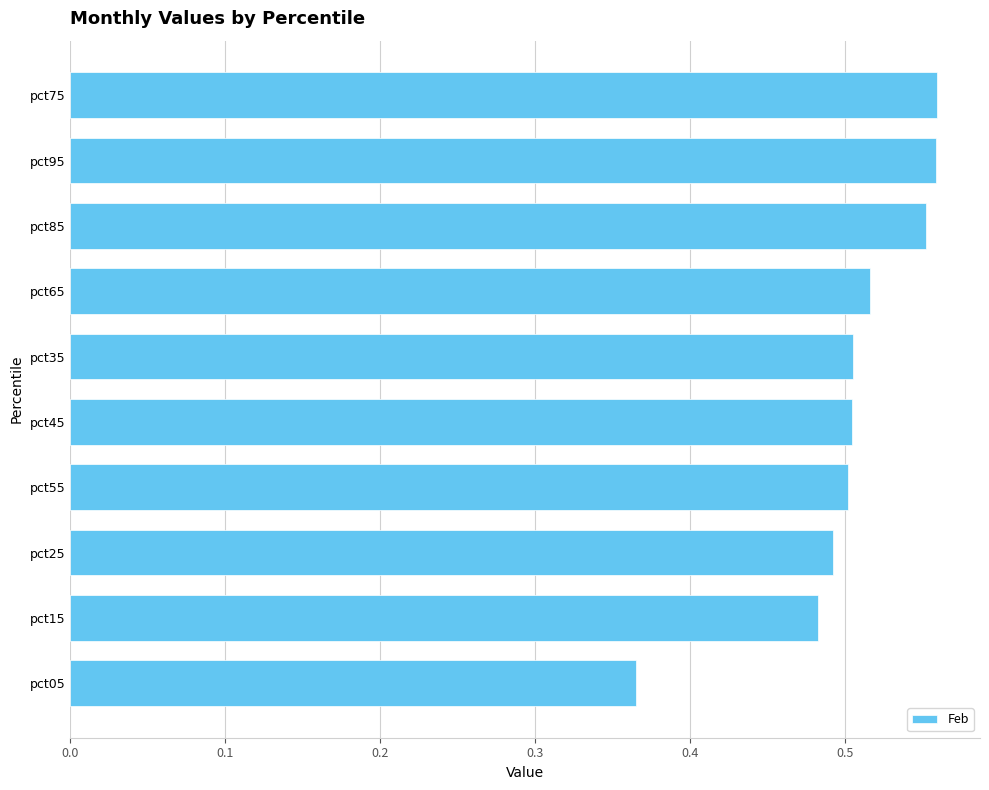

Count the number of categories in the chart.

10